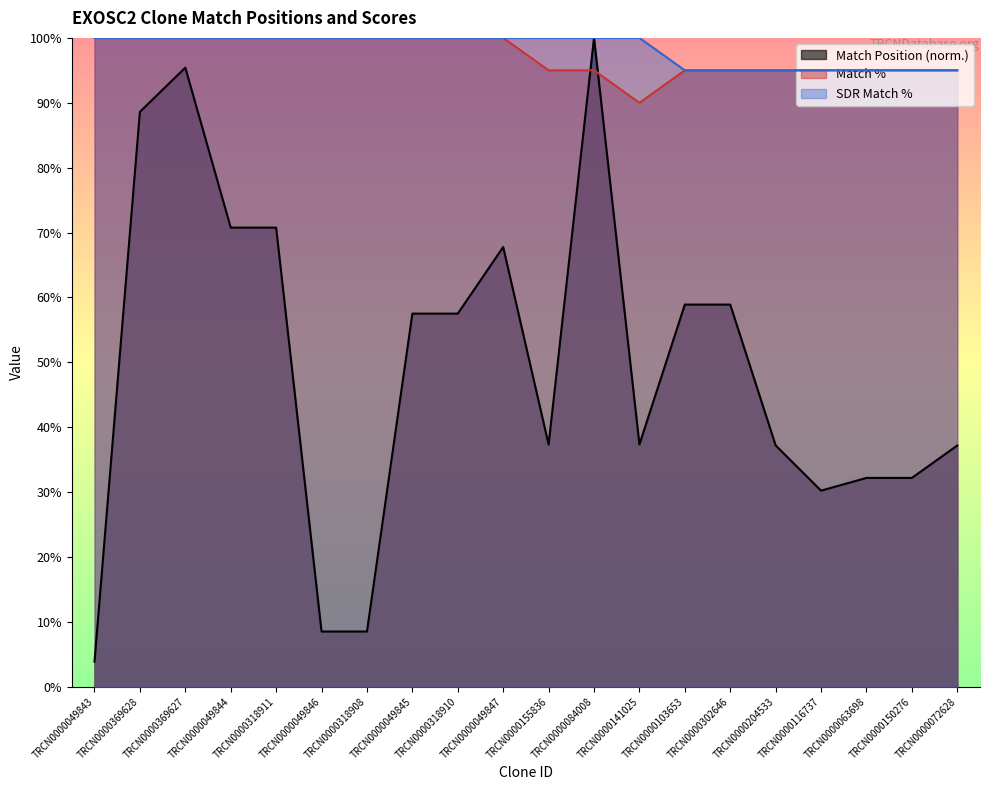

Rank the series at TRCN0000049844 from highest to lowest value.

Match %, SDR Match %, Match Position